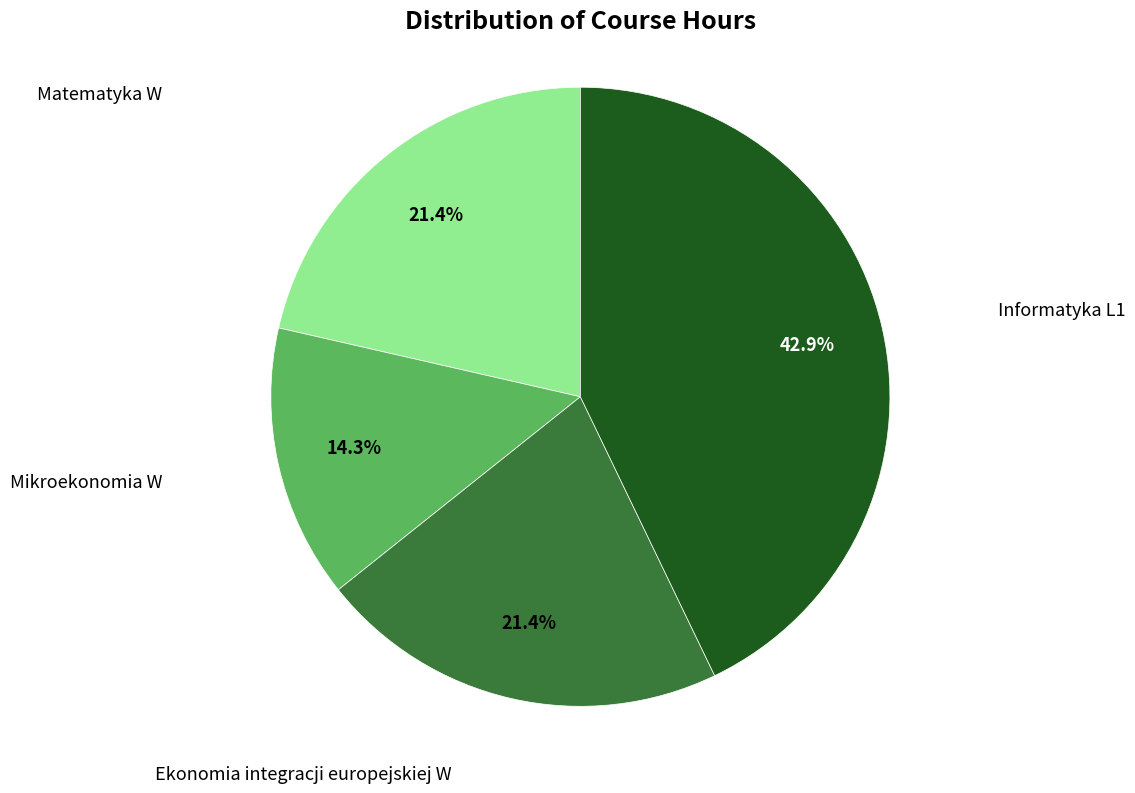

Is there any slice that represents more than half of the pie?

No